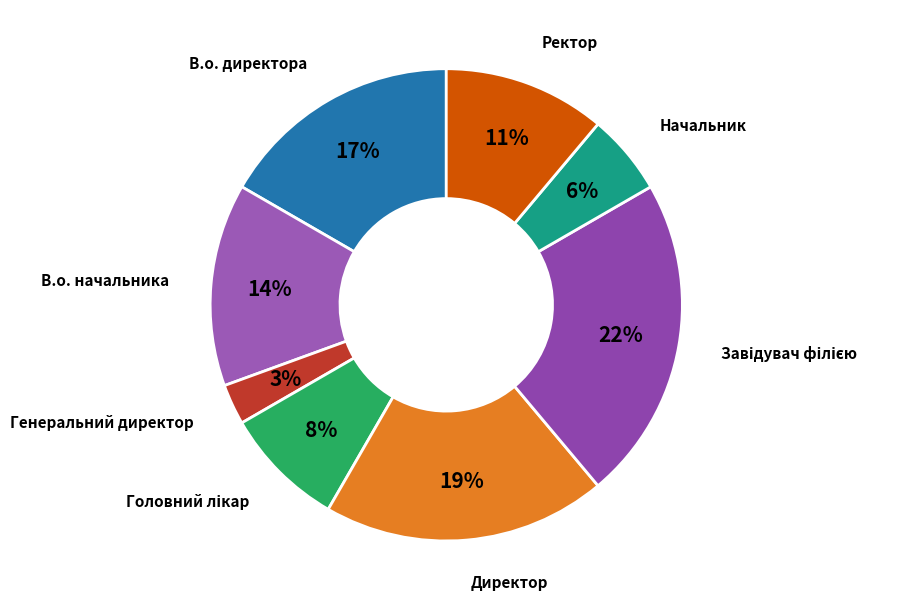

How many segments does this pie chart have?

8